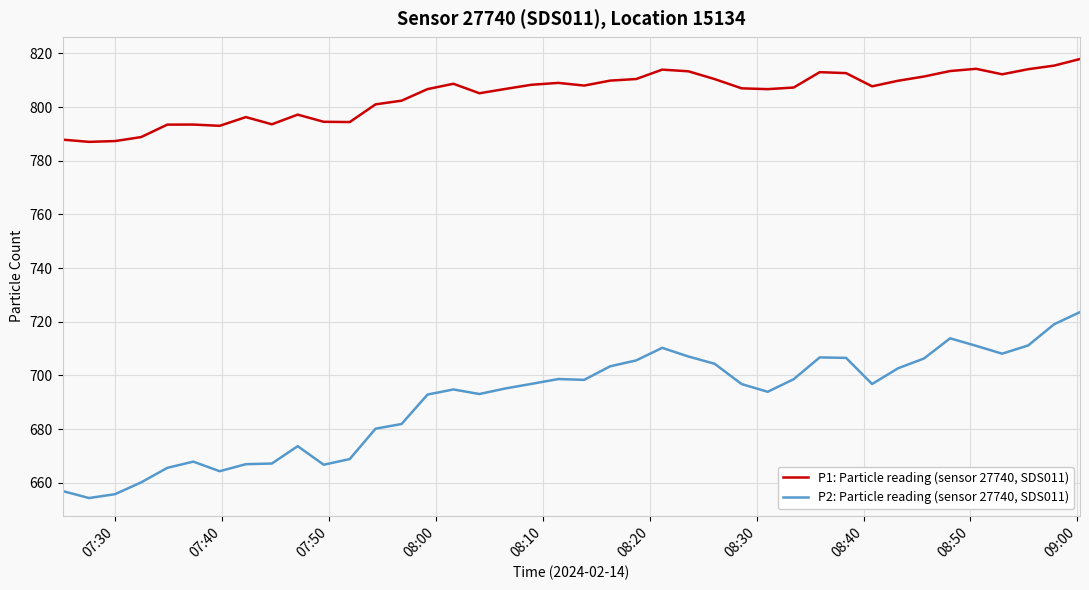

What is the difference between the maximum and minimum values in the P2: Particle reading (sensor 27740, SDS011) series?

69.3